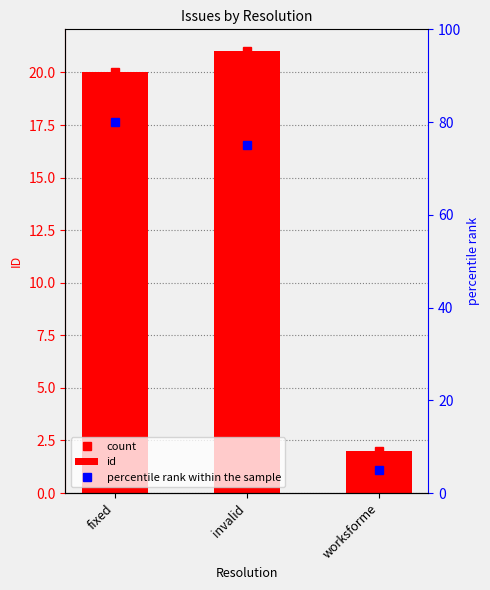

At which category is the sum across all series the highest?

fixed